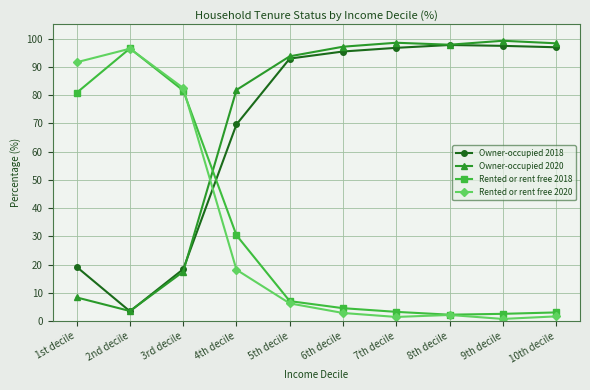

What is the total value across all series at 6th decile?

200.0